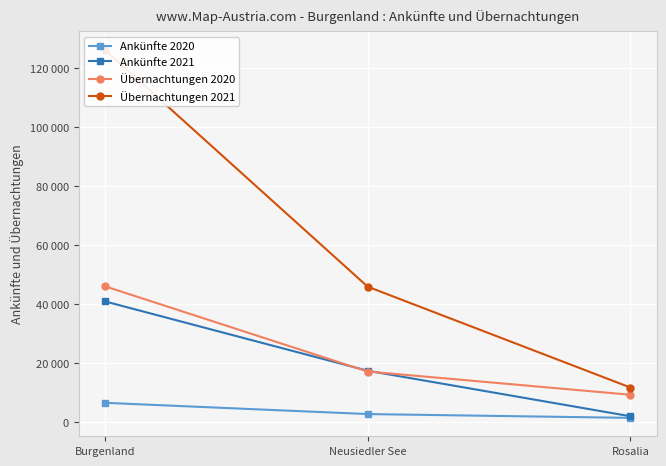

The Ankünfte 2020 series shows 1445 at Rosalia. True or false?

True